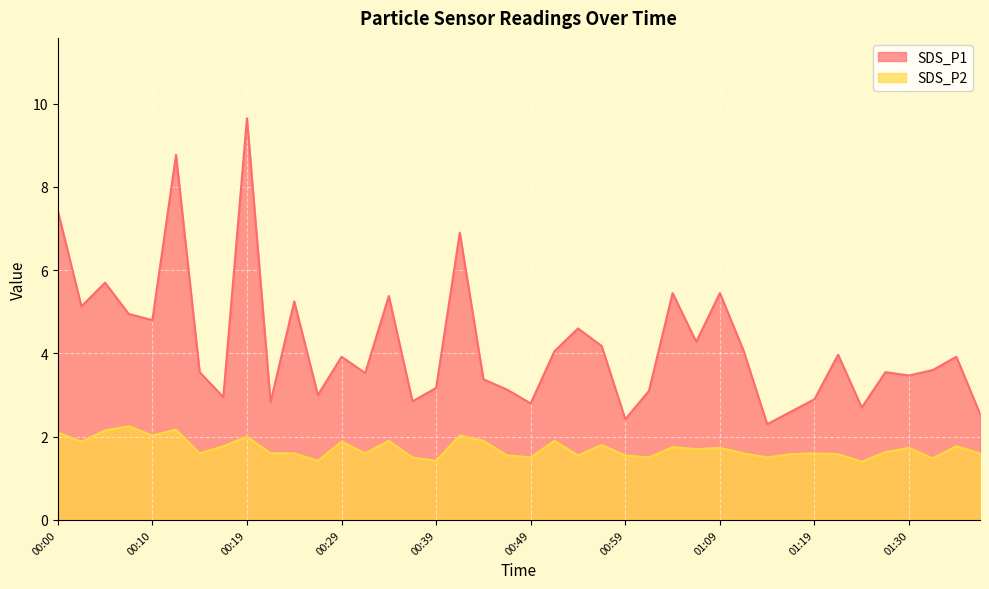

Reading left to right, list all the values displayed in this chart.

SDS_P1: 7.4	5.1	5.7	5.0	4.8	8.8	3.5	3.0	9.7	2.8	5.2	3.0	3.9	3.5	5.4	2.9	3.2	6.9	3.4	3.1	2.8	4.0	4.6	4.2	2.4	3.1	5.5	4.3	5.5	4.1	2.3	2.6	2.9	4.0	2.7	3.5	3.5	3.6	3.9	2.5
SDS_P2: 2.1	1.9	2.1	2.2	2.0	2.2	1.6	1.8	2.0	1.6	1.6	1.4	1.9	1.6	1.9	1.5	1.4	2.0	1.9	1.6	1.5	1.9	1.6	1.8	1.6	1.5	1.8	1.7	1.7	1.6	1.5	1.6	1.6	1.6	1.4	1.6	1.7	1.5	1.8	1.6